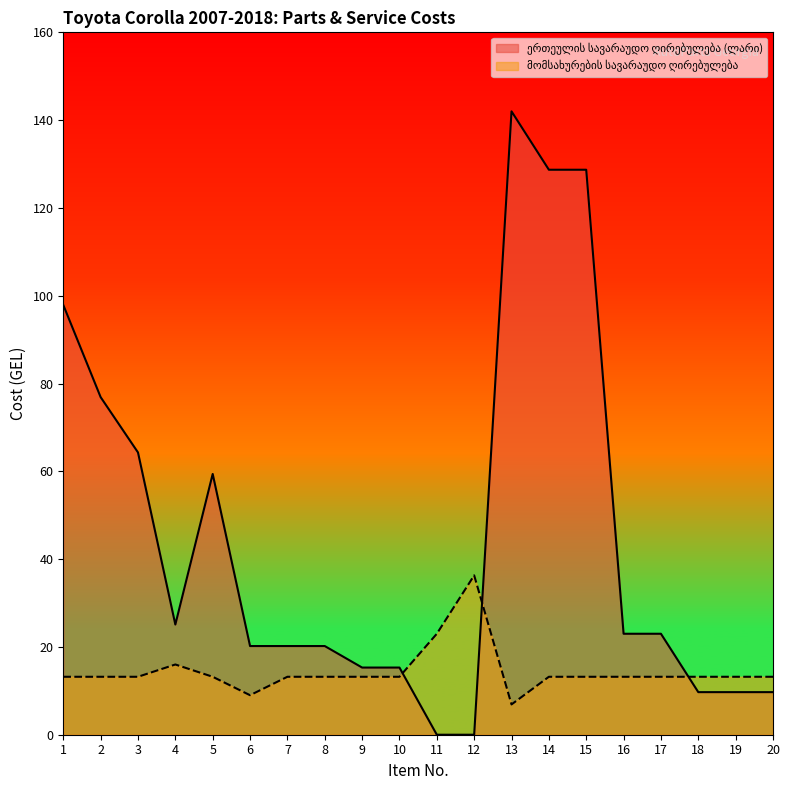

At which category does მომსახურების სავარაუდო ღირებულება reach its first local peak?

4